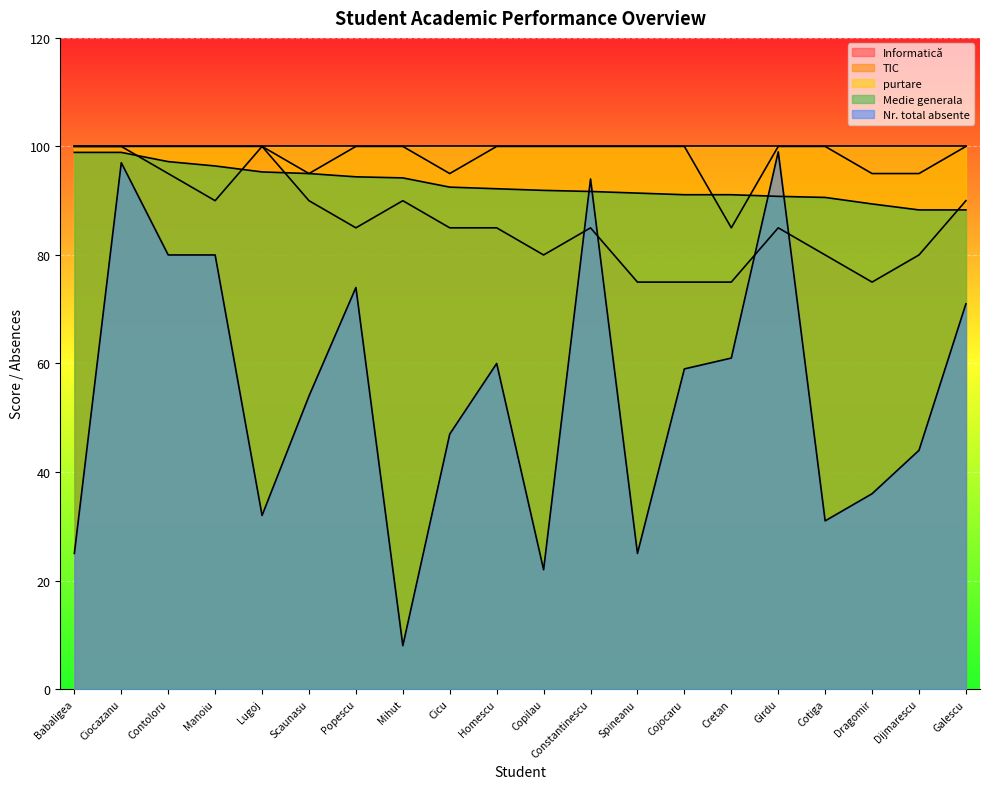

What position from the right is Cretan?

6